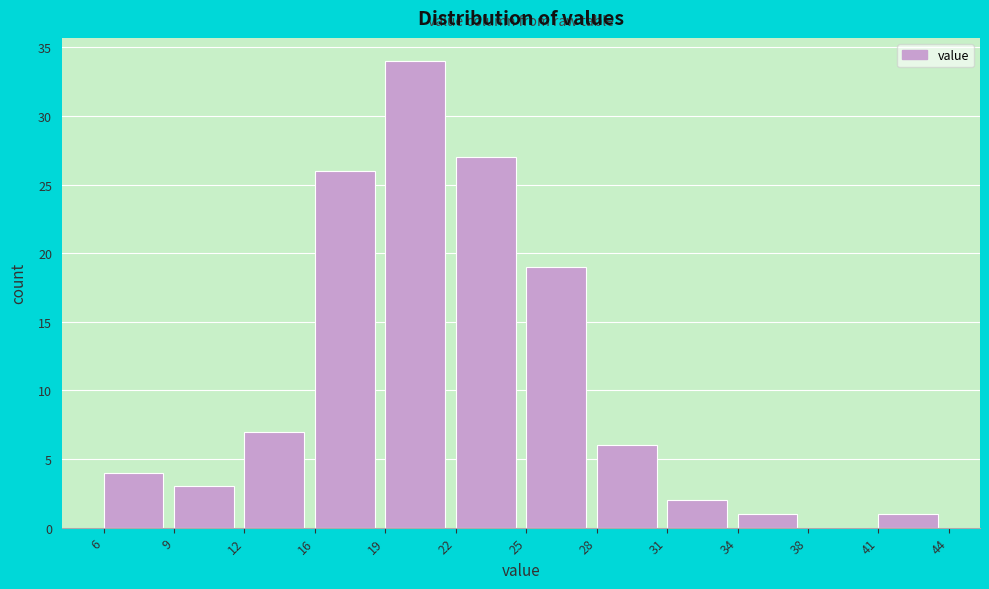

Reading right to left, what are all the values shown in this chart?

41=1	38=0	34=1	31=2	28=6	25=19	22=27	19=34	16=26	12=7	9=3	6=4